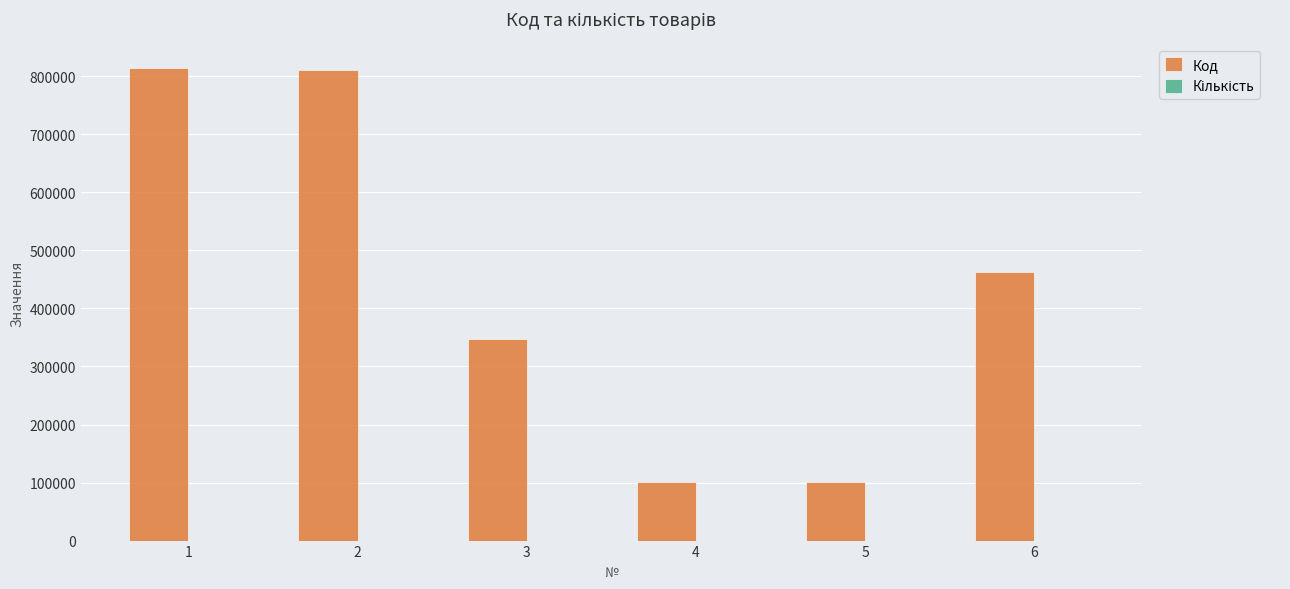

Between 2 and 6, which series saw the biggest shift?

Код